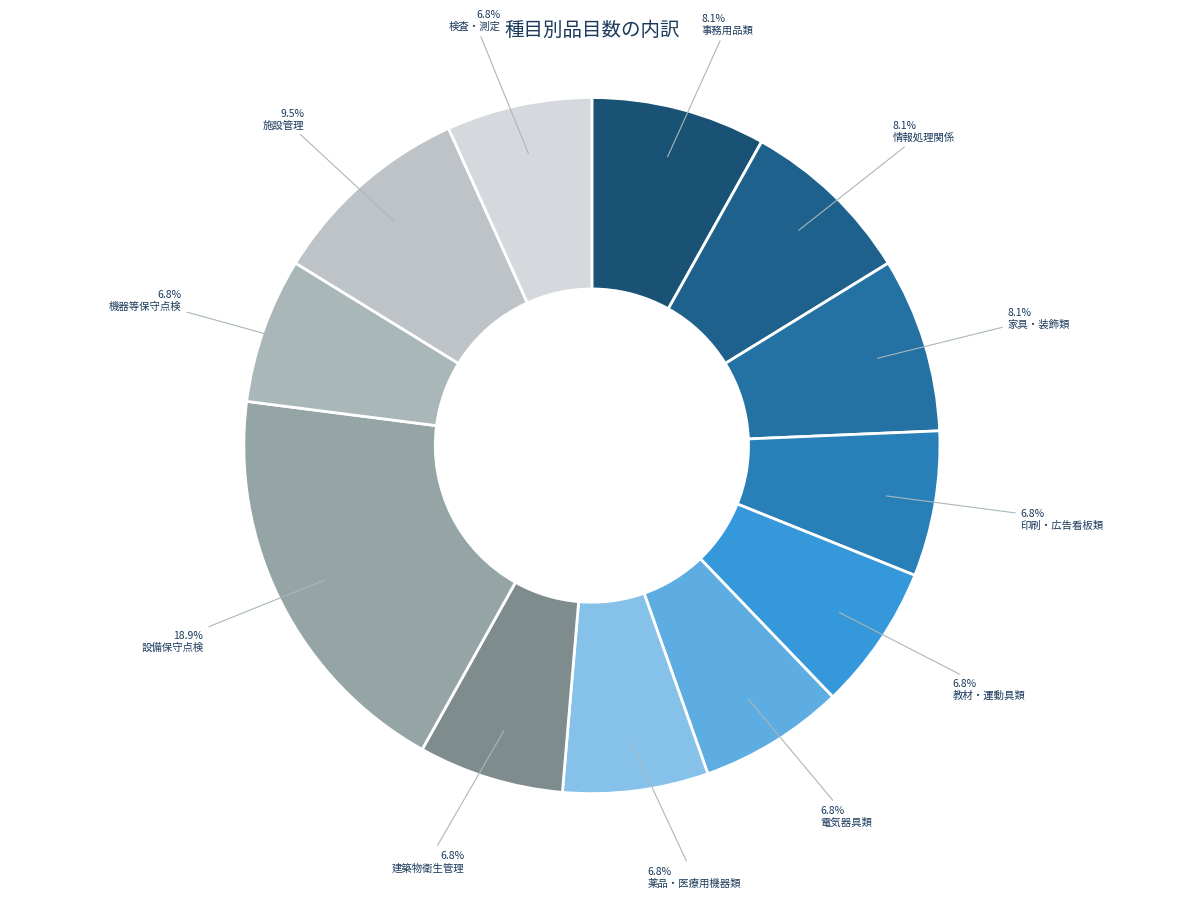

To the nearest percent, what portion does 情報処理関係 represent?

8%